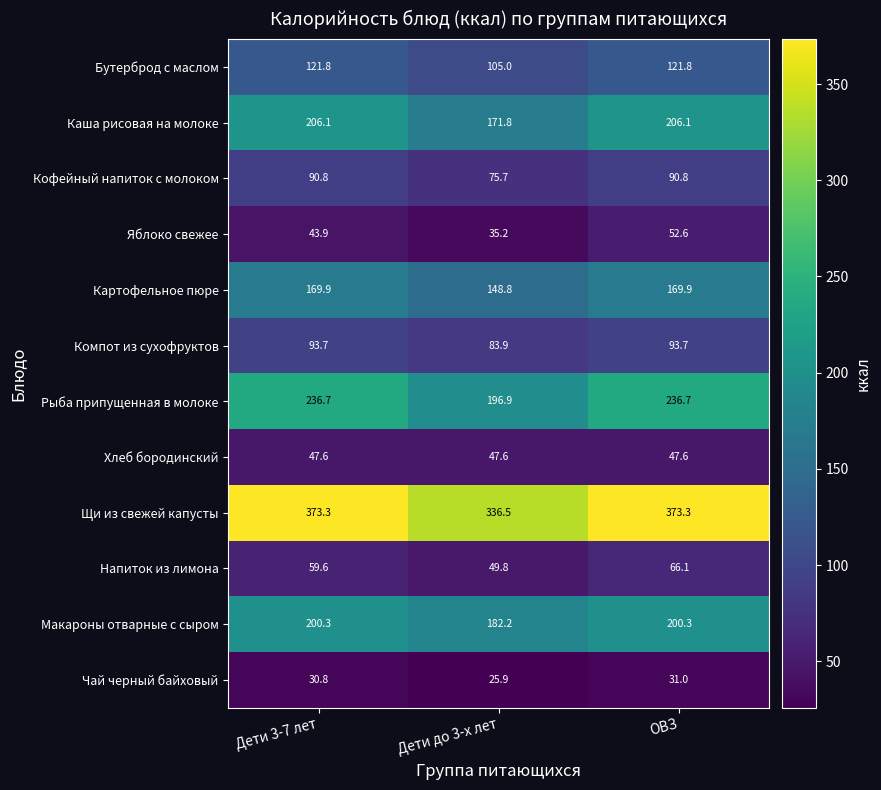

What is the spread (max minus min) of values at ОВЗ?

342.3